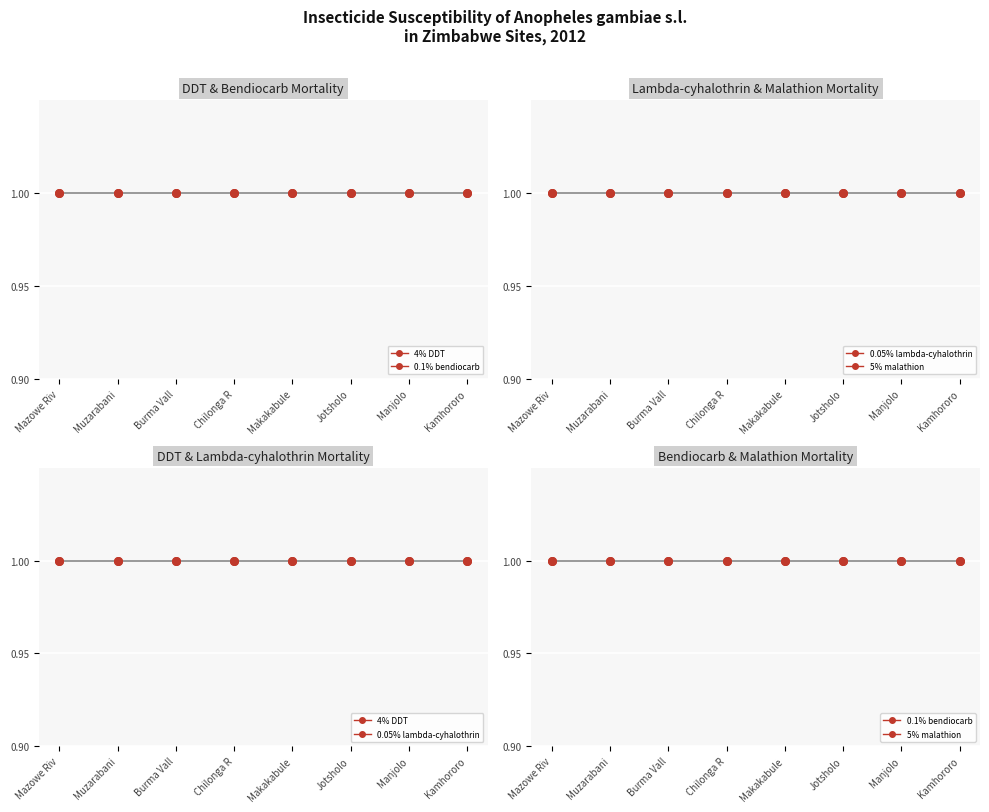

Which series reaches the maximum Y coordinate?

4% DDT